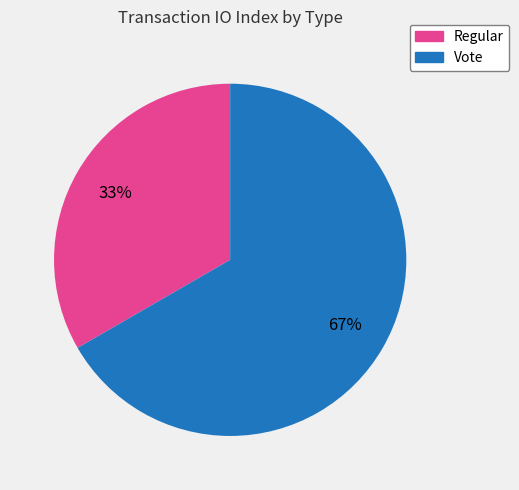

Count the number of slices in the pie.

2